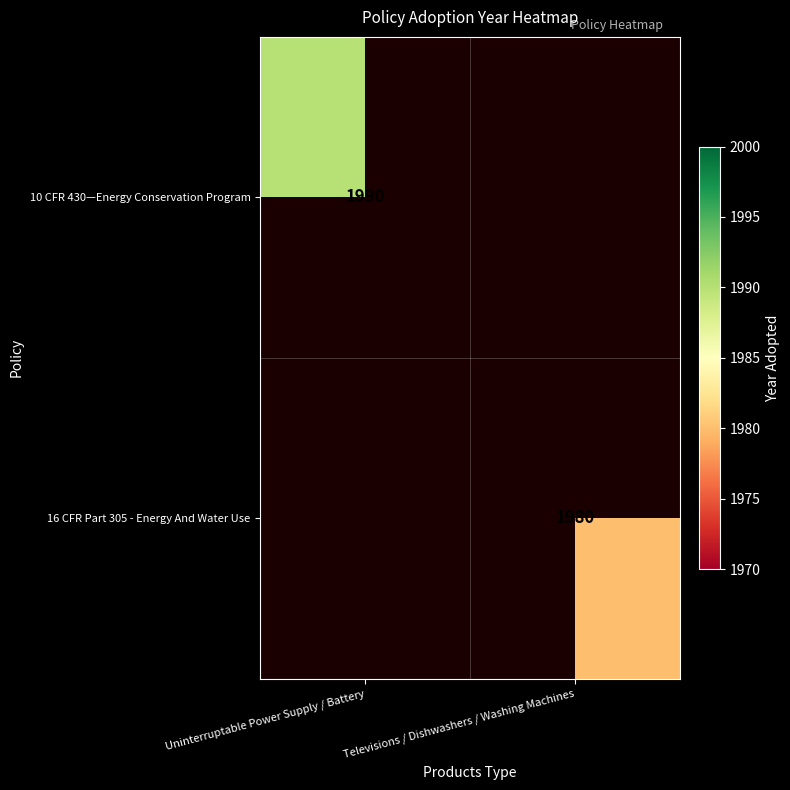

How many data points does each series have?

2